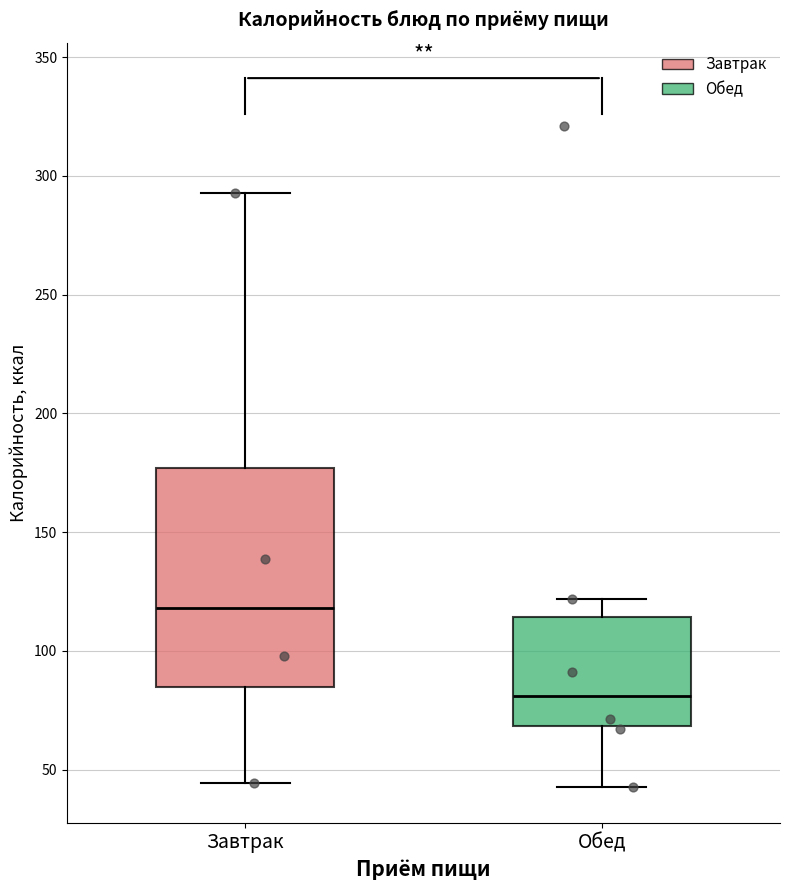

Which box has the lowest median line?

Обед